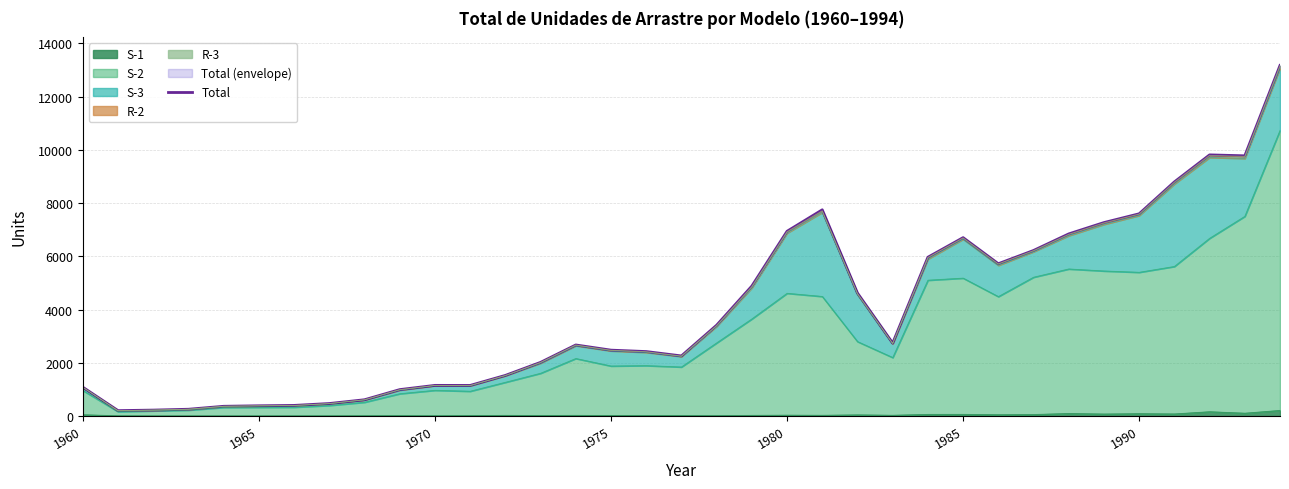

The value at 1960 is 693. True or false?

False